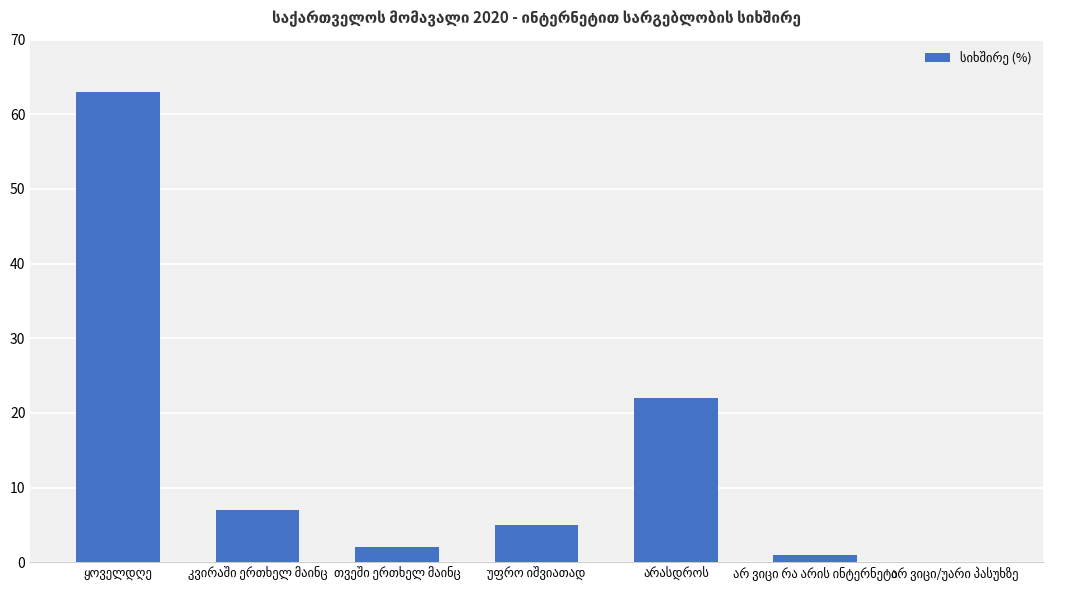

What is the maximum value shown in the chart?

63